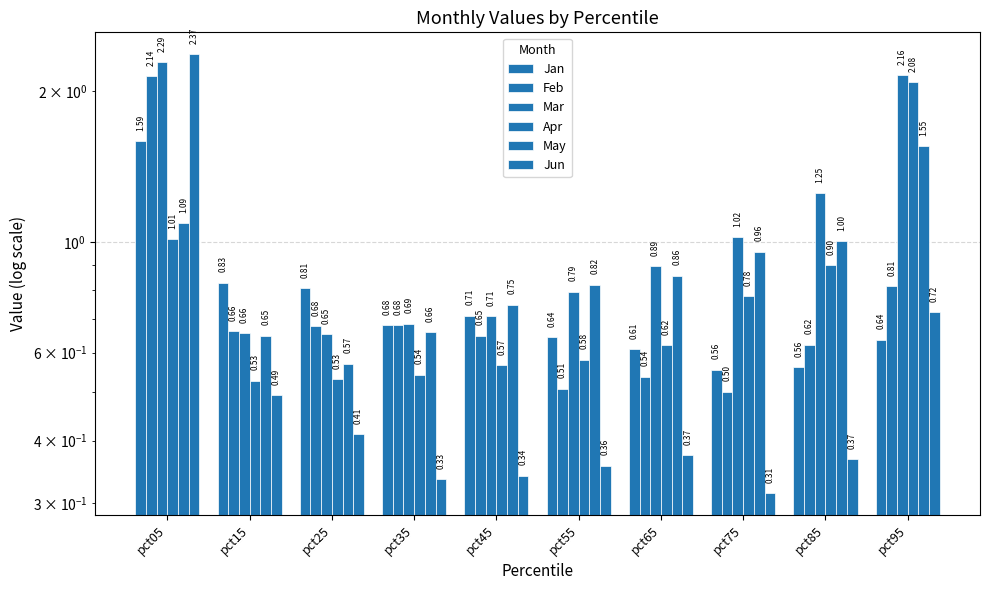

True or false: Jun has a value of 0.3 at pct45.

True